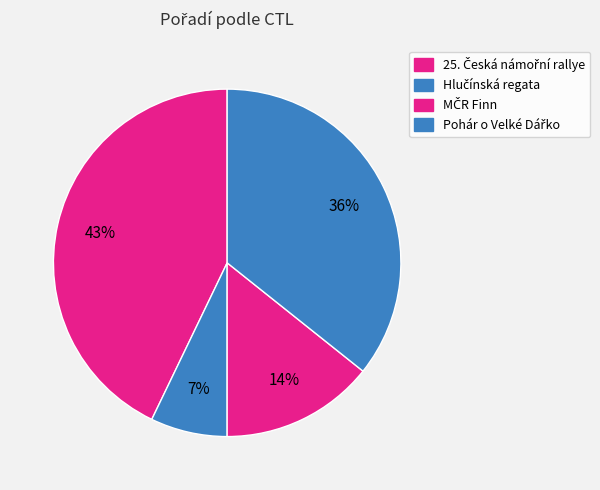

Count the number of slices in the pie.

4